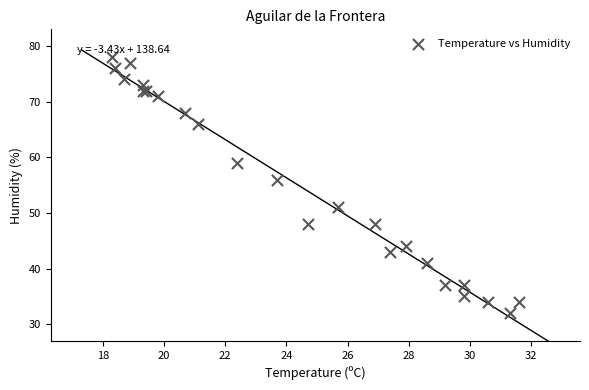

What Y value in the scatter plot is closest to 55?

56